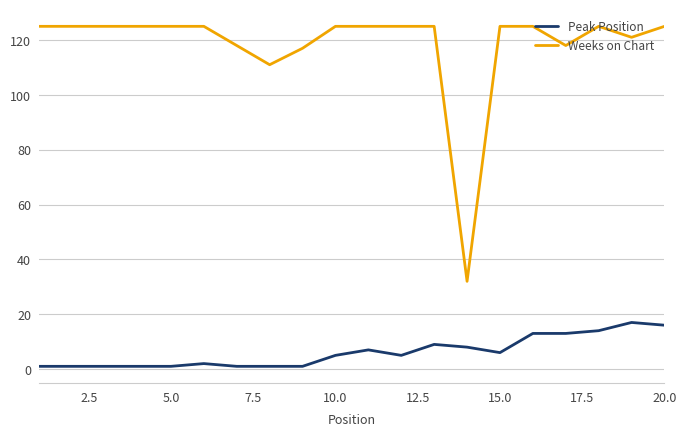

What is the minimum value for Peak Position?

1